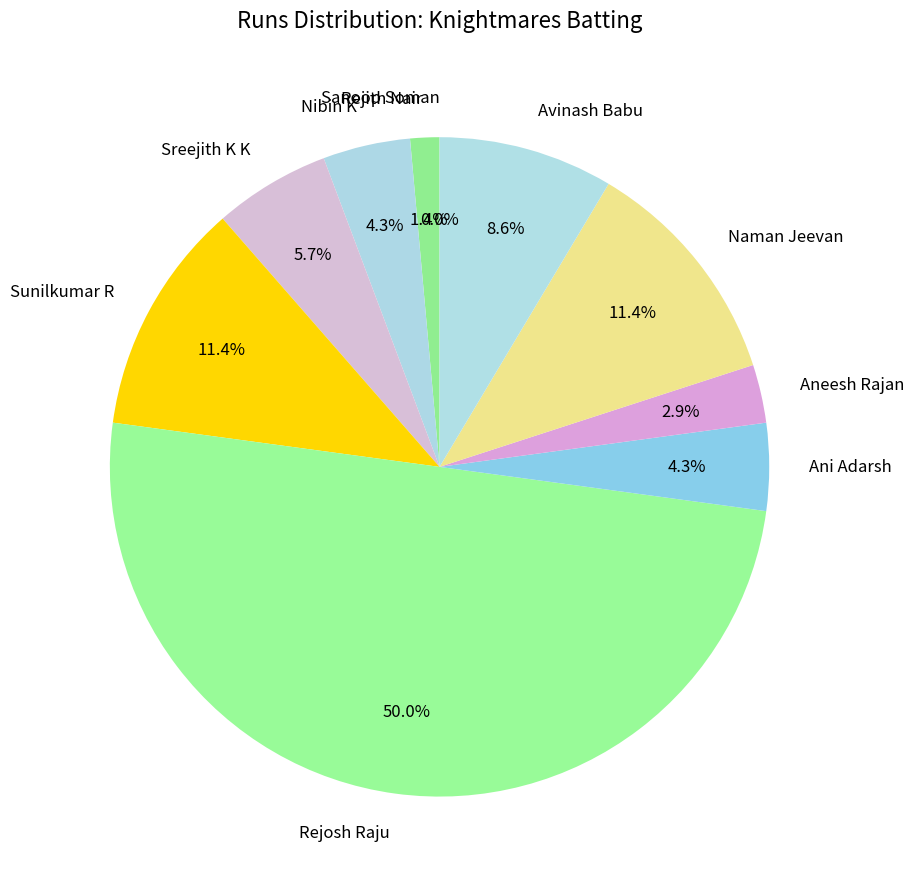

To the nearest percent, what is the difference between the largest and smallest slice percentages?

50%